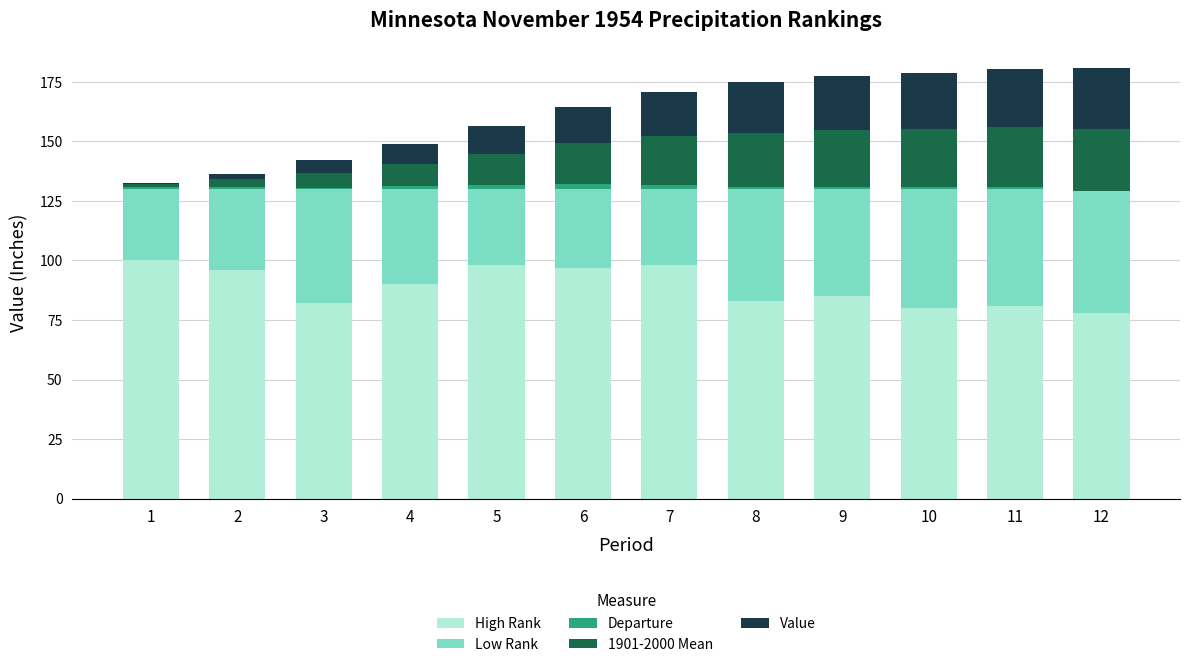

What is the total value across all series at 12?

181.0